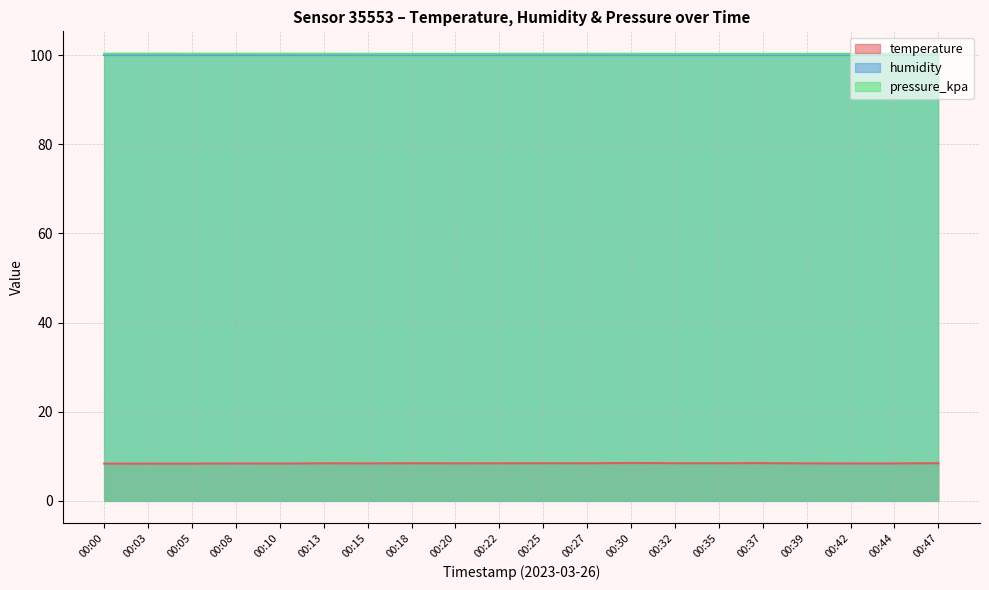

Reading left to right, what are all the values shown in this chart?

temperature: 00:00=8.3	00:03=8.3	00:05=8.3	00:08=8.4	00:10=8.4	00:13=8.4	00:15=8.4	00:18=8.4	00:20=8.4	00:22=8.4	00:25=8.4	00:27=8.4	00:30=8.5	00:32=8.4	00:35=8.4	00:37=8.5	00:39=8.4	00:42=8.4	00:44=8.4	00:47=8.4
pressure_kpa: 00:00=100.3	00:03=100.3	00:05=100.3	00:08=100.3	00:10=100.3	00:13=100.3	00:15=100.3	00:18=100.3	00:20=100.3	00:22=100.3	00:25=100.3	00:27=100.3	00:30=100.3	00:32=100.3	00:35=100.3	00:37=100.3	00:39=100.3	00:42=100.3	00:44=100.3	00:47=100.3